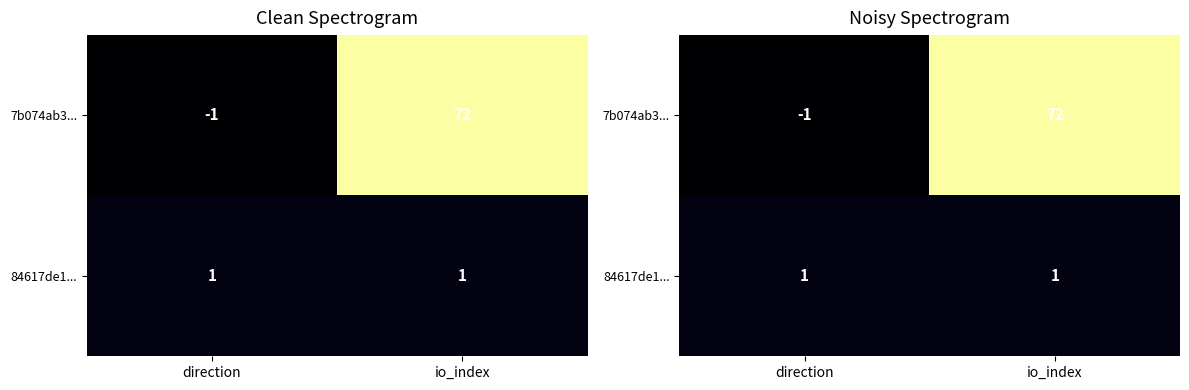

Rank the series by their maximum value, from lowest to highest.

84617de1..., 7b074ab3...